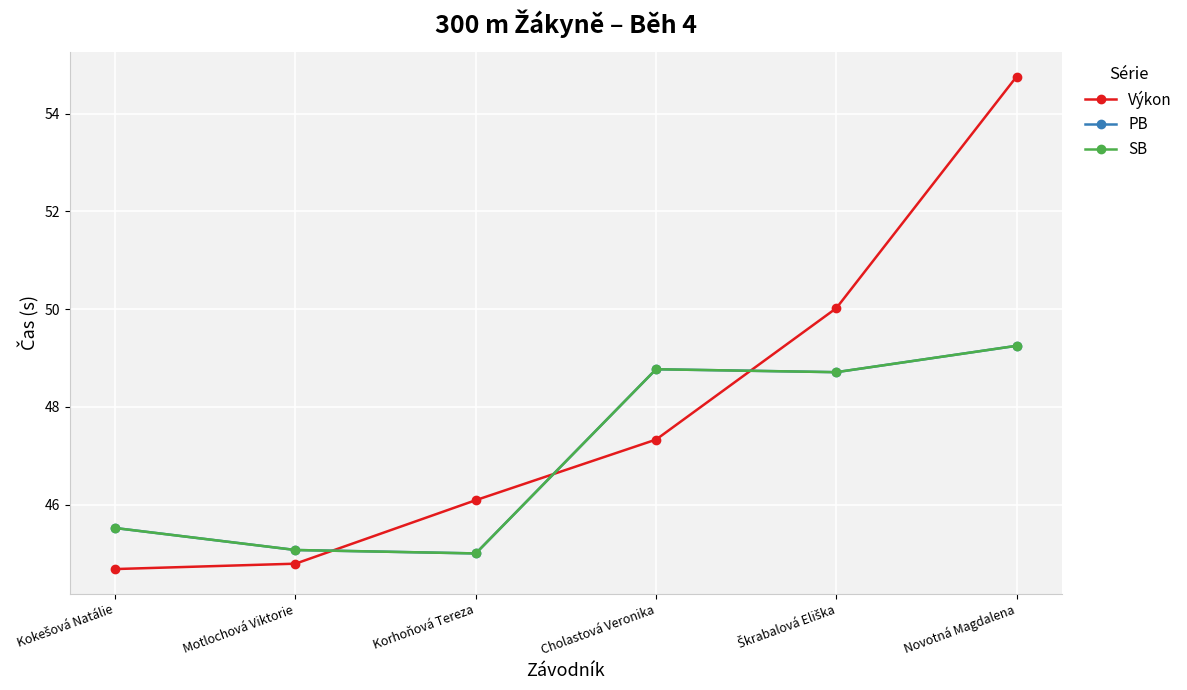

Reading left to right, transcribe all the data shown in this chart.

Výkon: 44.7	44.8	46.1	47.3	50.0	54.8
PB: 45.5	45.1	45.0	48.8	48.7	49.2
SB: 45.5	45.1	45.0	48.8	48.7	49.2